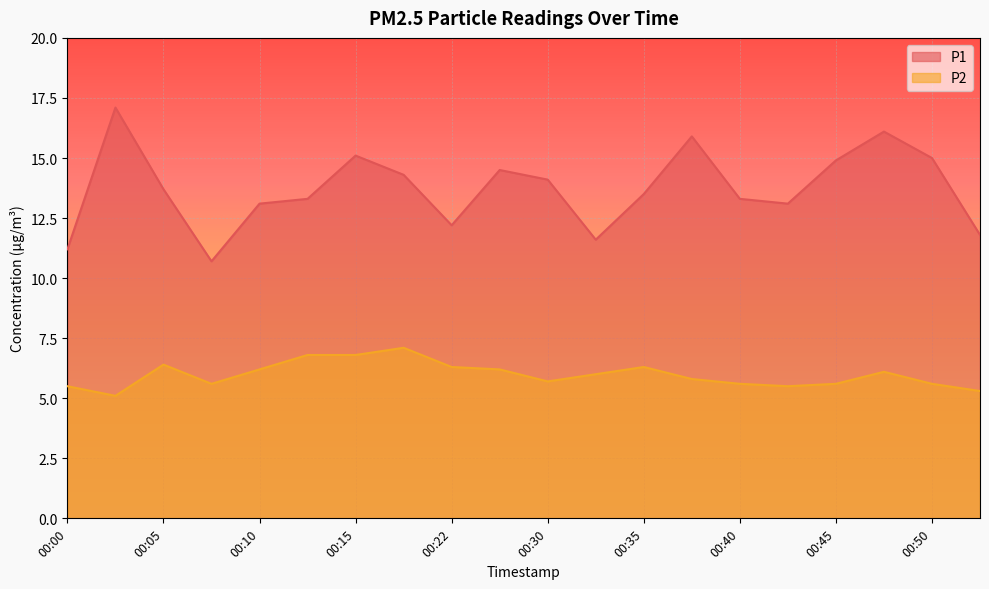

True or false: P2 and P1 intersect in this chart.

False